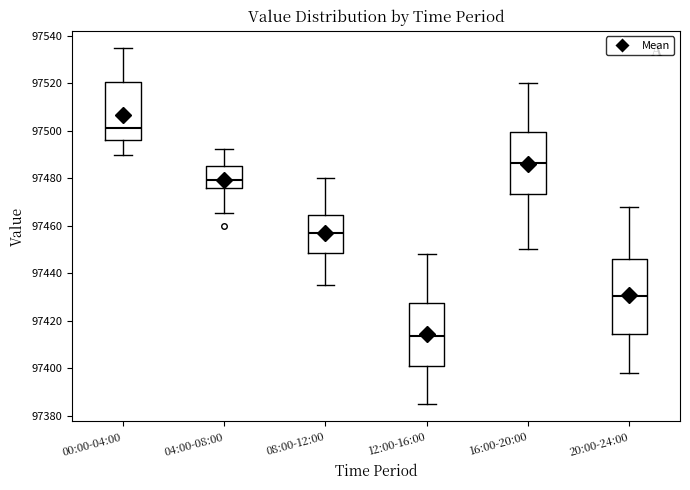

Reading left to right, transcribe this box plot: for each box, give where its median line is, the range the box spans, and where its two whiskers end, as read against the y-axis. The values are not printed on the chart, so give them approximately, as read against the axis.

00:00-04:00: median 97500, box 97496 to 97520, whiskers 97490 to 97534
04:00-08:00: median 97480, box 97476 to 97486, whiskers 97466 to 97492
08:00-12:00: median 97456, box 97448 to 97464, whiskers 97436 to 97480
12:00-16:00: median 97414, box 97400 to 97428, whiskers 97386 to 97448
16:00-20:00: median 97486, box 97474 to 97500, whiskers 97450 to 97520
20:00-24:00: median 97430, box 97414 to 97446, whiskers 97398 to 97468